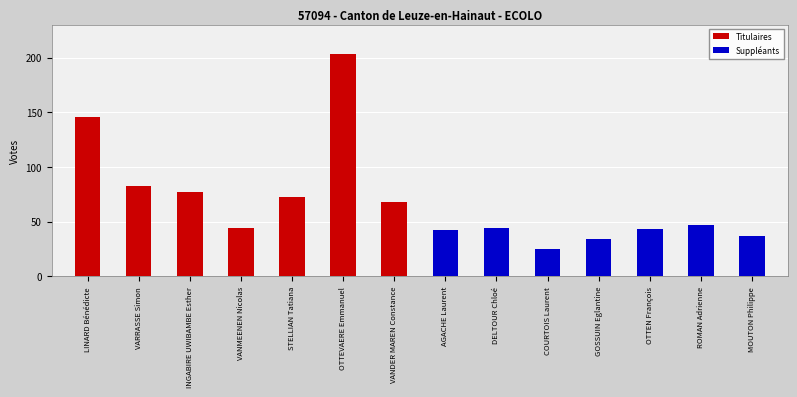

How many values in the Suppléants series exceed 25?

6